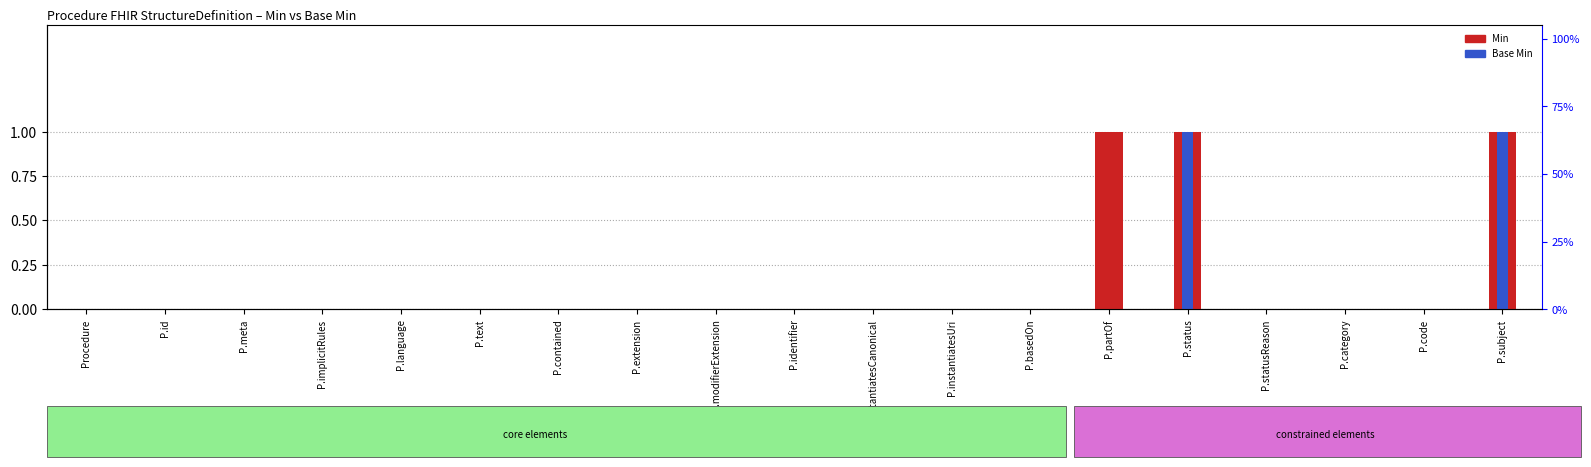

Count the Min values in the range 0 to 1.

19